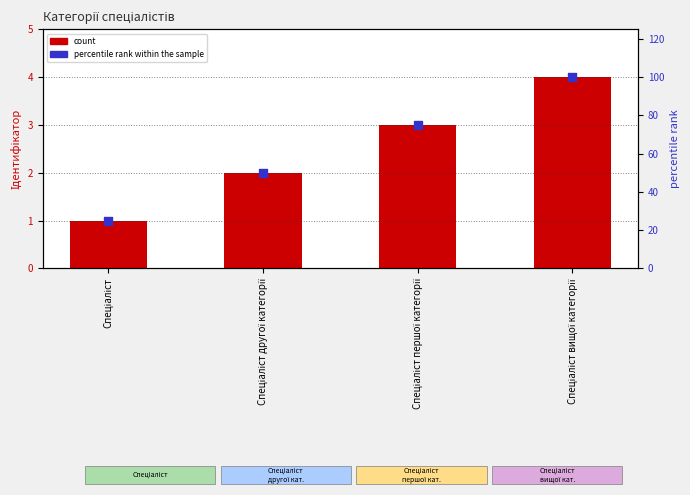

Which series reaches the maximum Y coordinate?

percentile rank within the sample